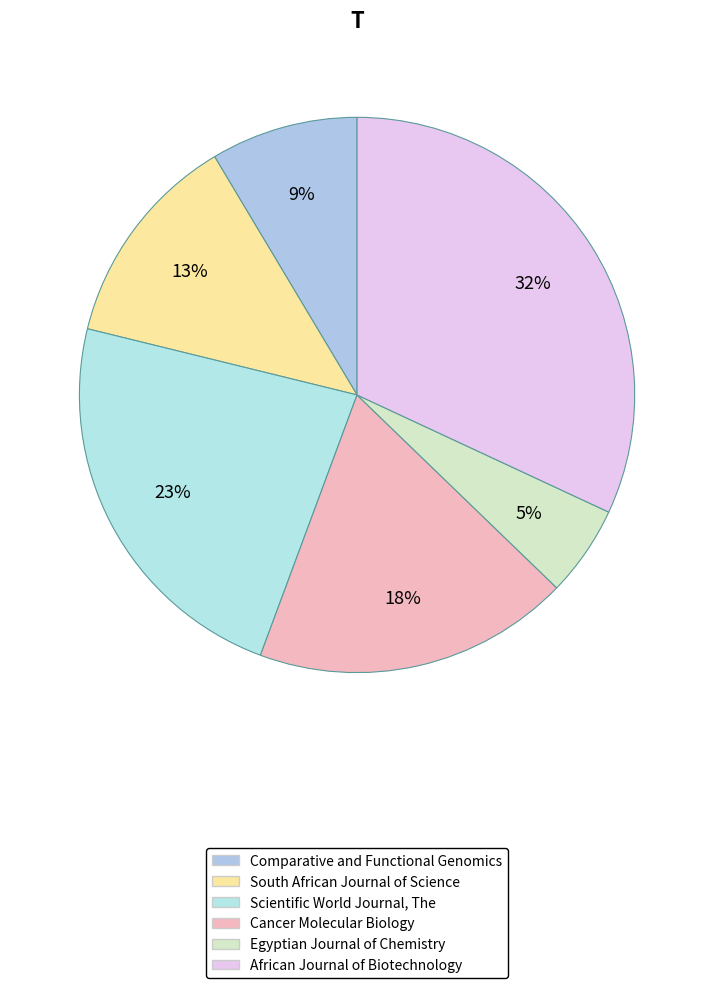

Count the number of slices in the pie.

6